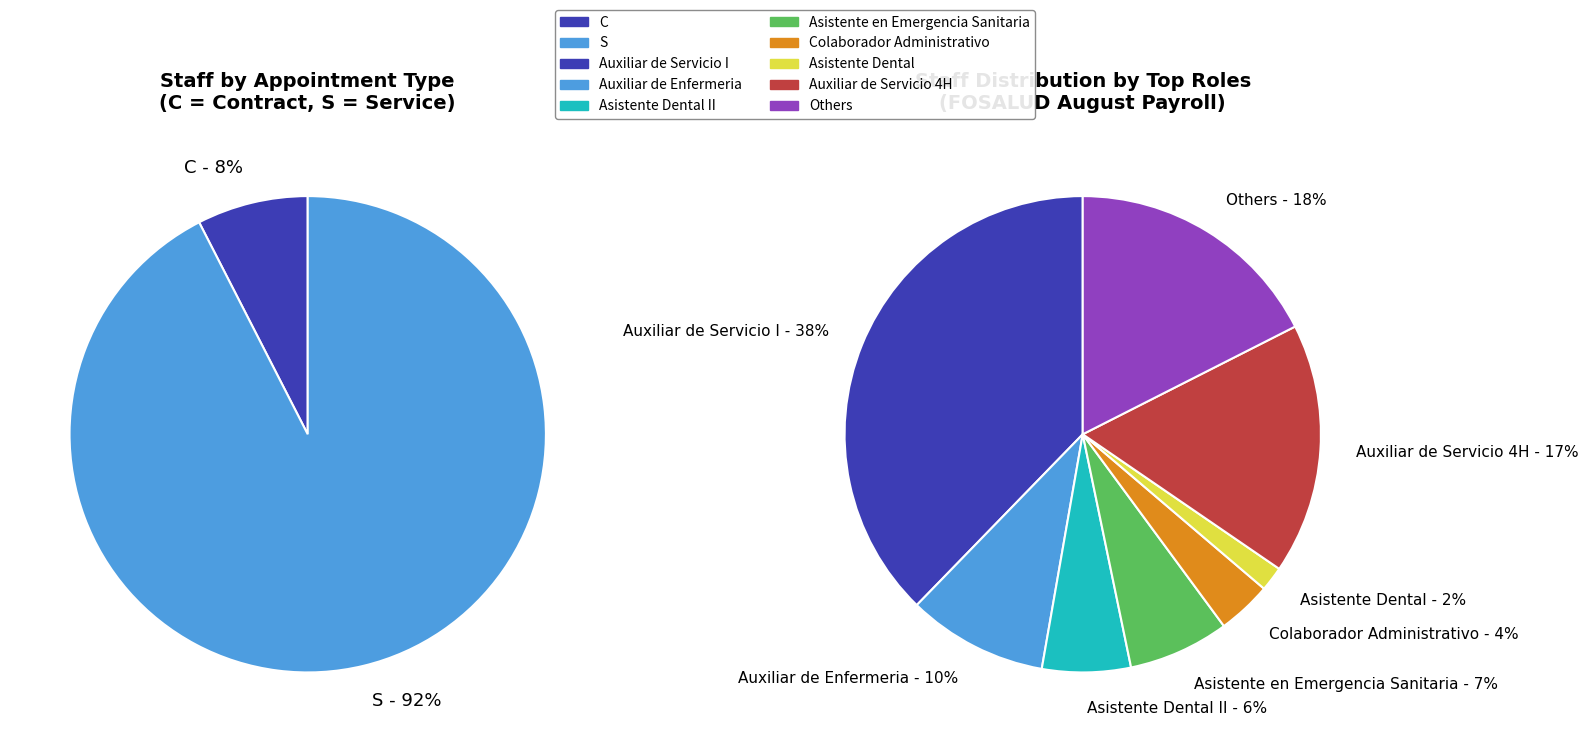

The ASESORA DE GESTION slice represents 16% of the pie. True or false?

False